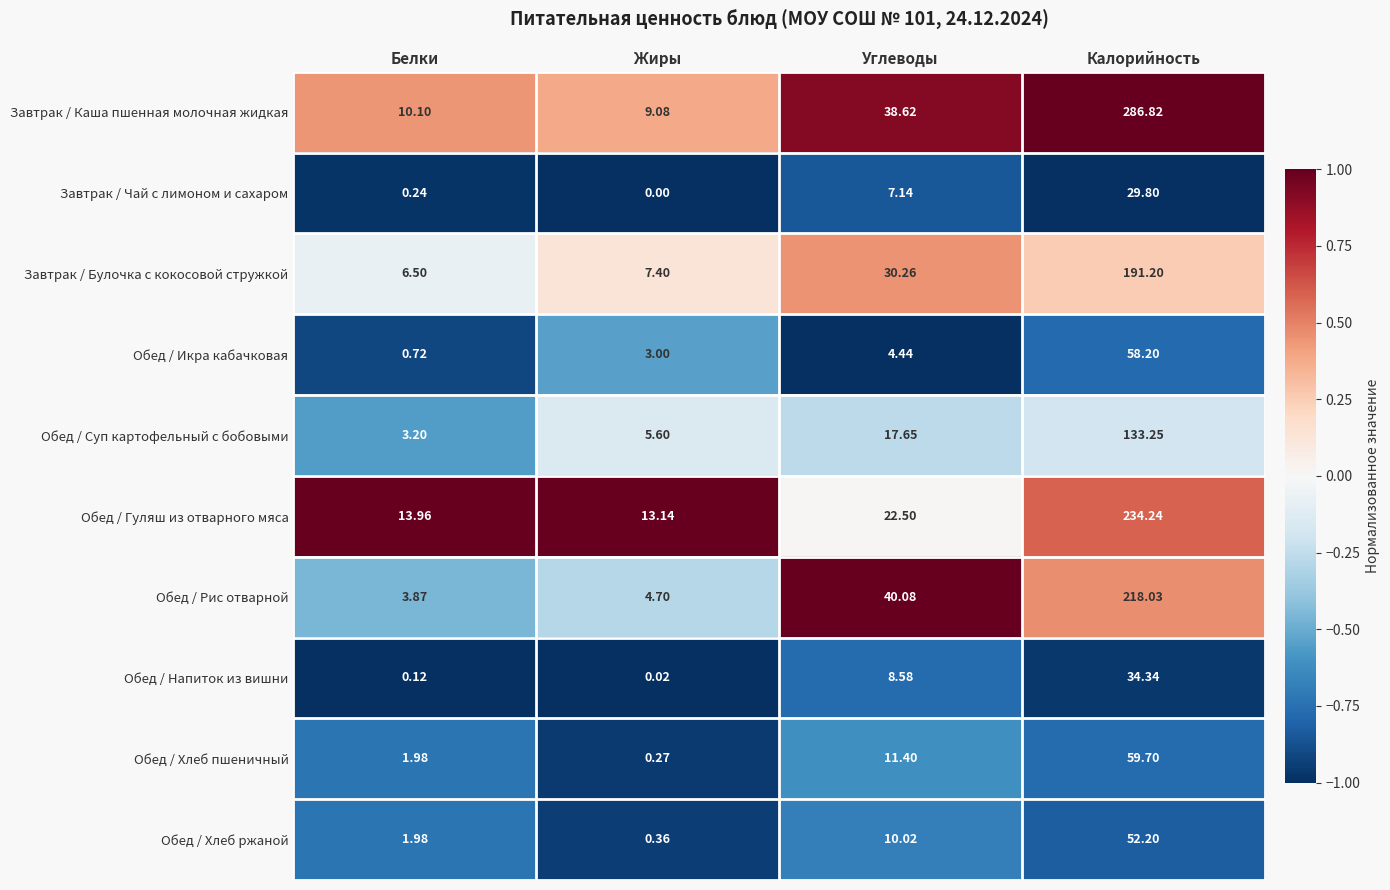

Where is Обед / Рис отварной nearest to the value 110?

Углеводы